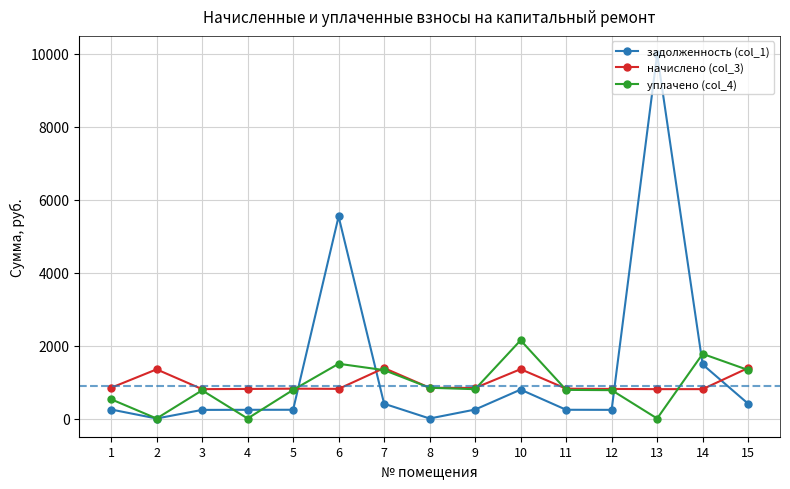

After their last crossing, which series has the higher values: задолженность (col_1) or начислено (col_3)?

начислено (col_3)